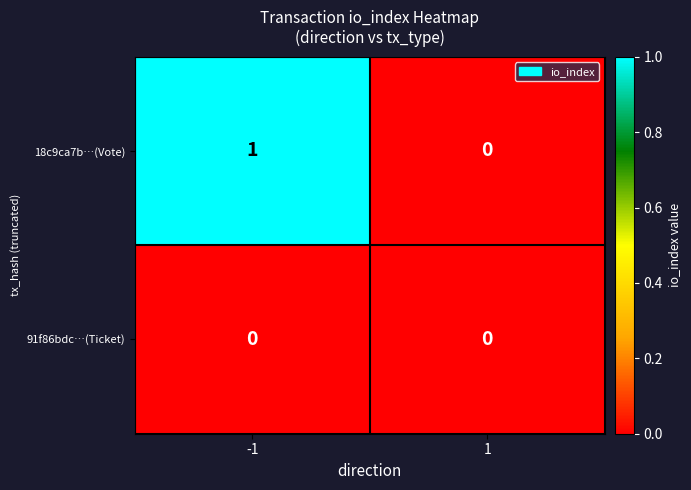

The 91f86bdc…(Ticket) series shows 0 at 1. True or false?

True